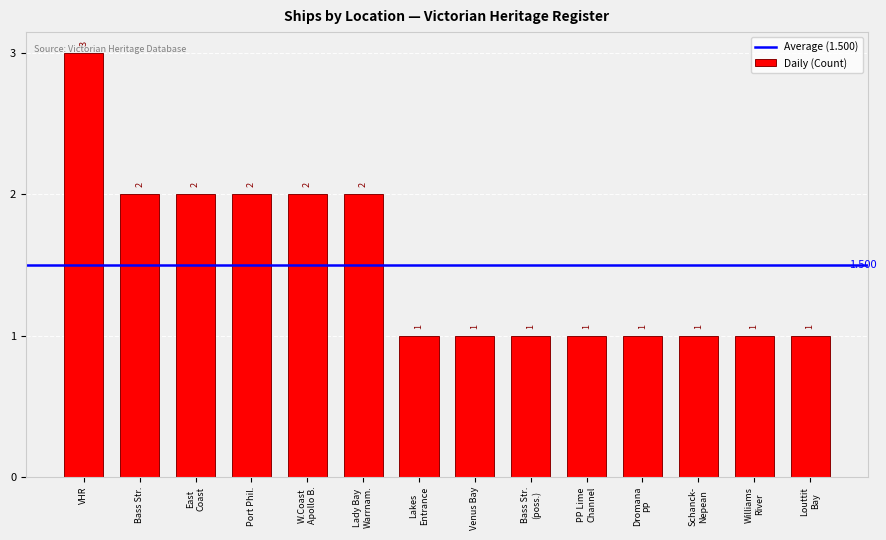

What is the label of the 11th bar from the right?

Port Phil.